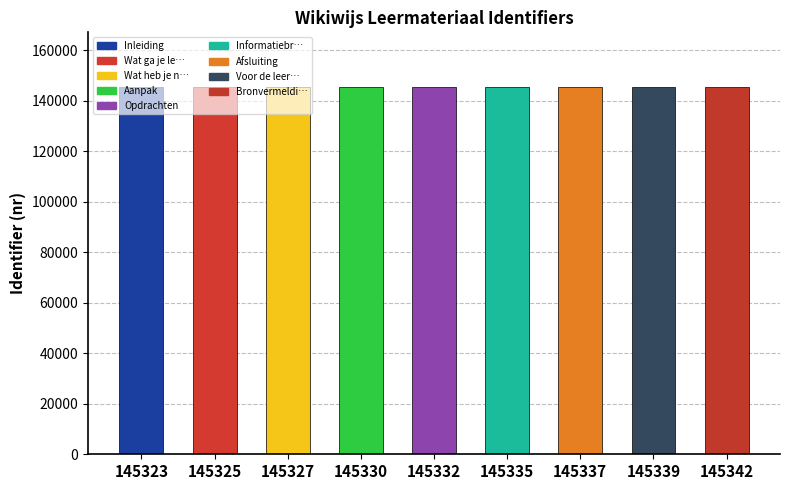

What is the sum of all values?

1307990